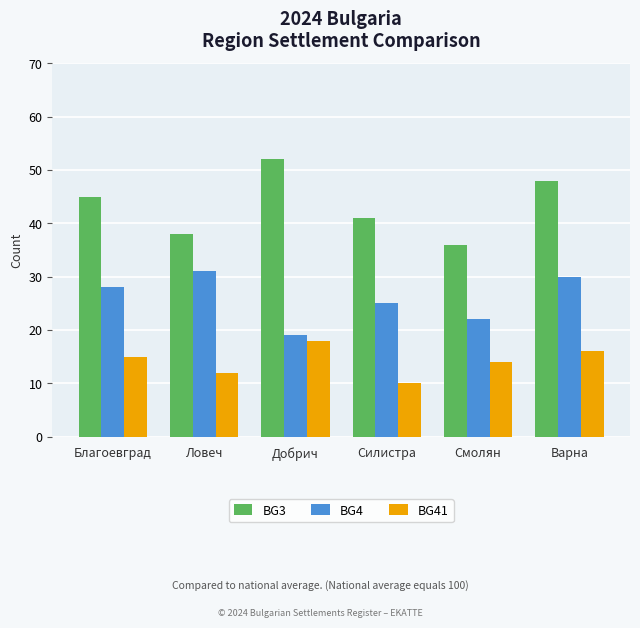

What is the sum of the BG41 values at Силистра and Благоевград?

25